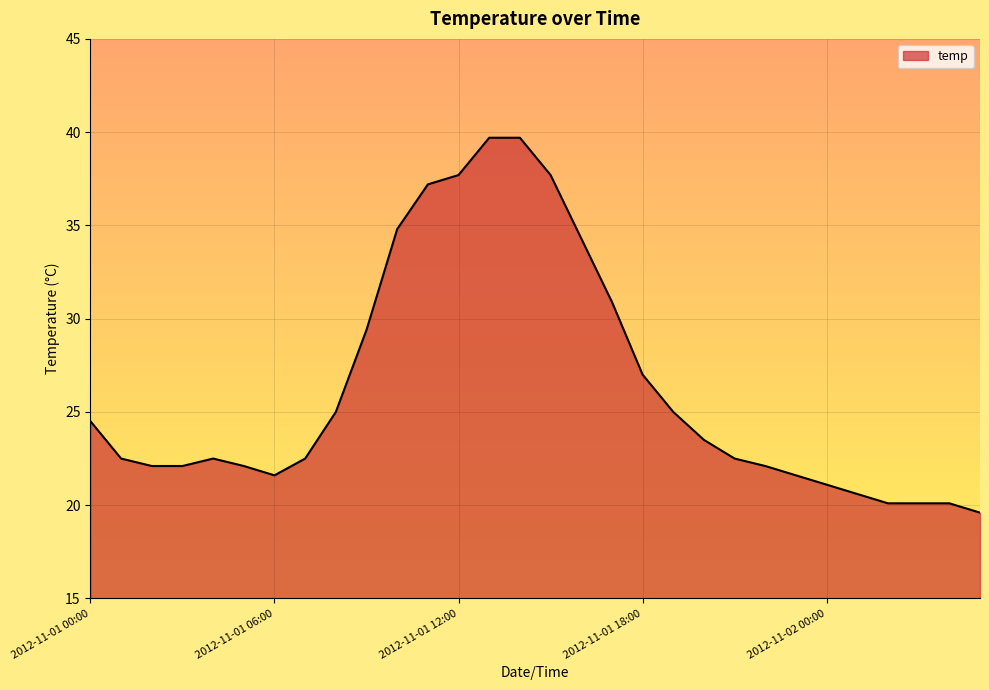

List the labels in order of value, smallest first.

2012-11-02 05:00, 2012-11-02 02:00, 2012-11-02 03:00, 2012-11-02 04:00, 2012-11-02 01:00, 2012-11-02 00:00, 2012-11-01 06:00, 2012-11-01 23:00, 2012-11-01 02:00, 2012-11-01 03:00, 2012-11-01 05:00, 2012-11-01 22:00, 2012-11-01 01:00, 2012-11-01 04:00, 2012-11-01 07:00, 2012-11-01 21:00, 2012-11-01 20:00, 2012-11-01 00:00, 2012-11-01 08:00, 2012-11-01 19:00, 2012-11-01 18:00, 2012-11-01 09:00, 2012-11-01 17:00, 2012-11-01 16:00, 2012-11-01 10:00, 2012-11-01 11:00, 2012-11-01 12:00, 2012-11-01 15:00, 2012-11-01 13:00, 2012-11-01 14:00